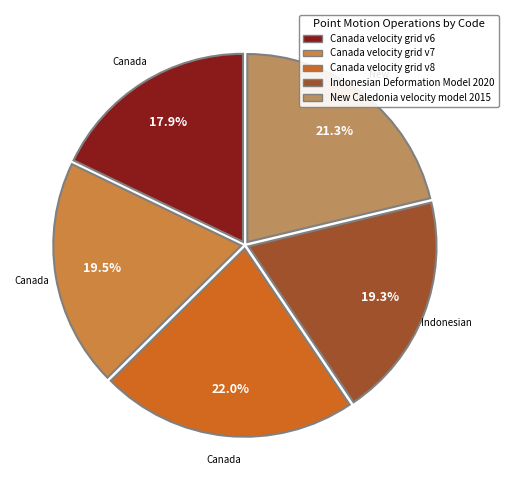

True or false: New Caledonia velocity model 2015 accounts for 21% of the total.

True